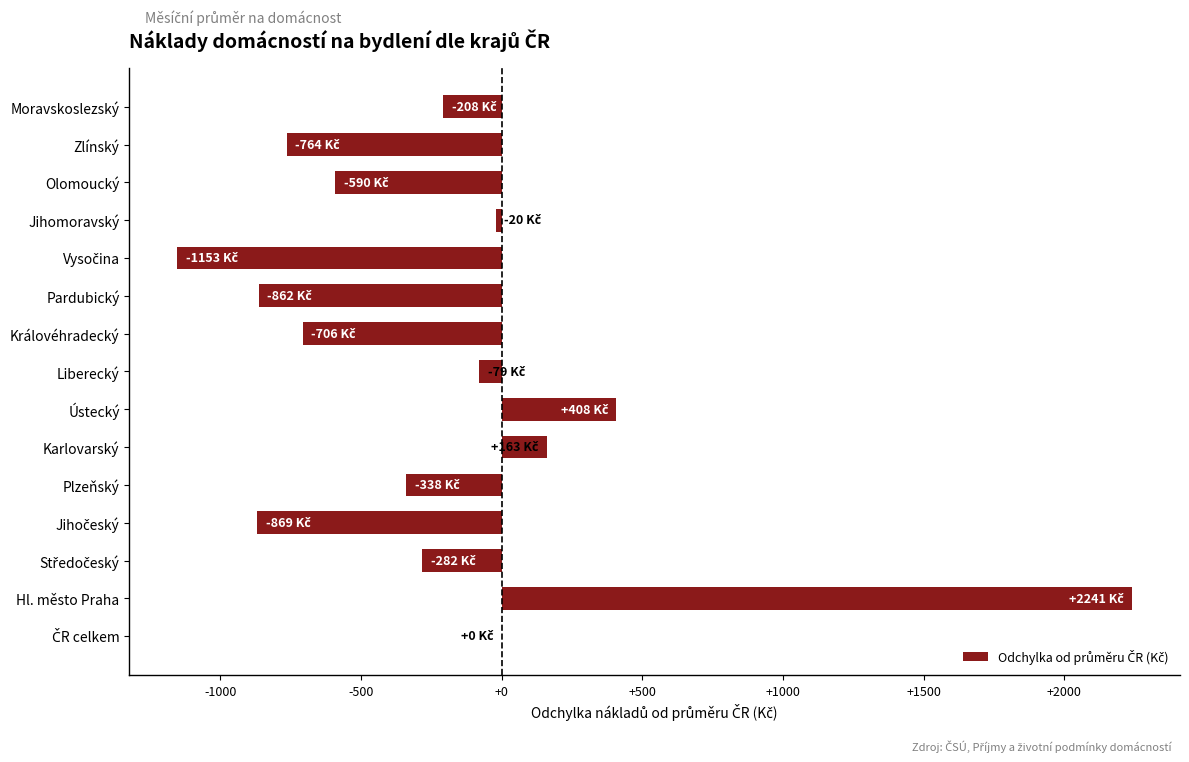

What is the greatest value displayed?

2241.2